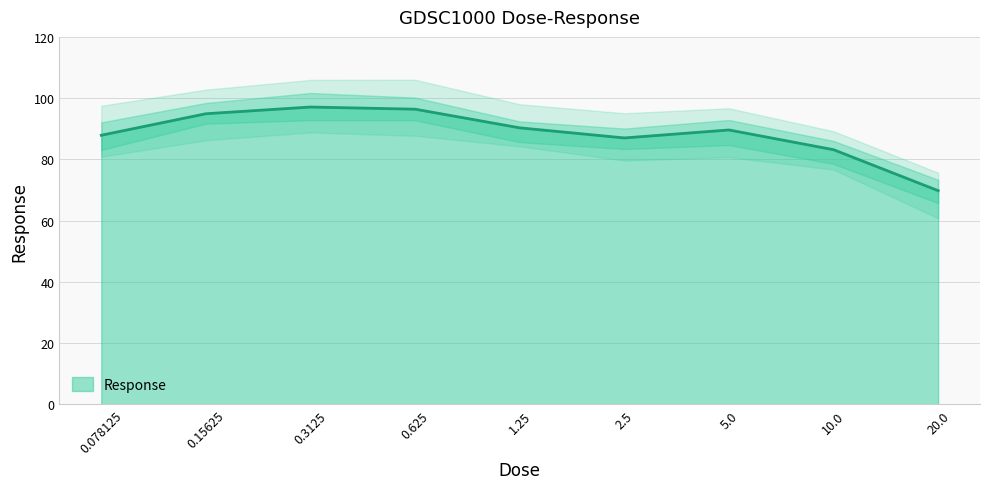

Reading left to right, what are all the values shown in this chart?

87.9	94.9	97.1	96.4	90.3	87.0	89.6	83.2	69.8